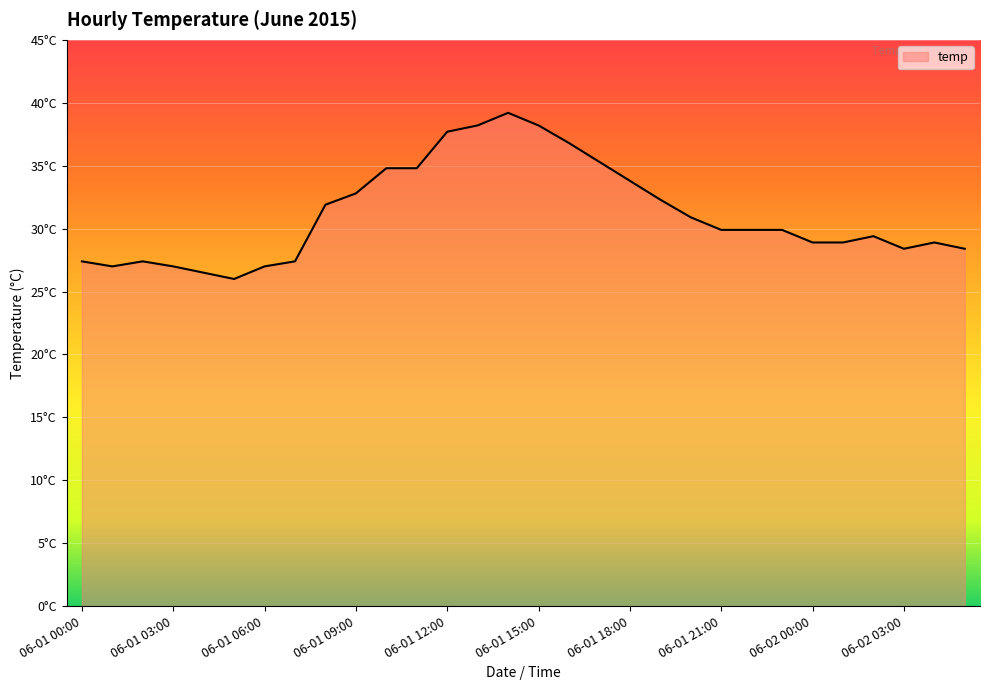

How many points are higher than both their immediate neighbors (excluding endpoints)?

4